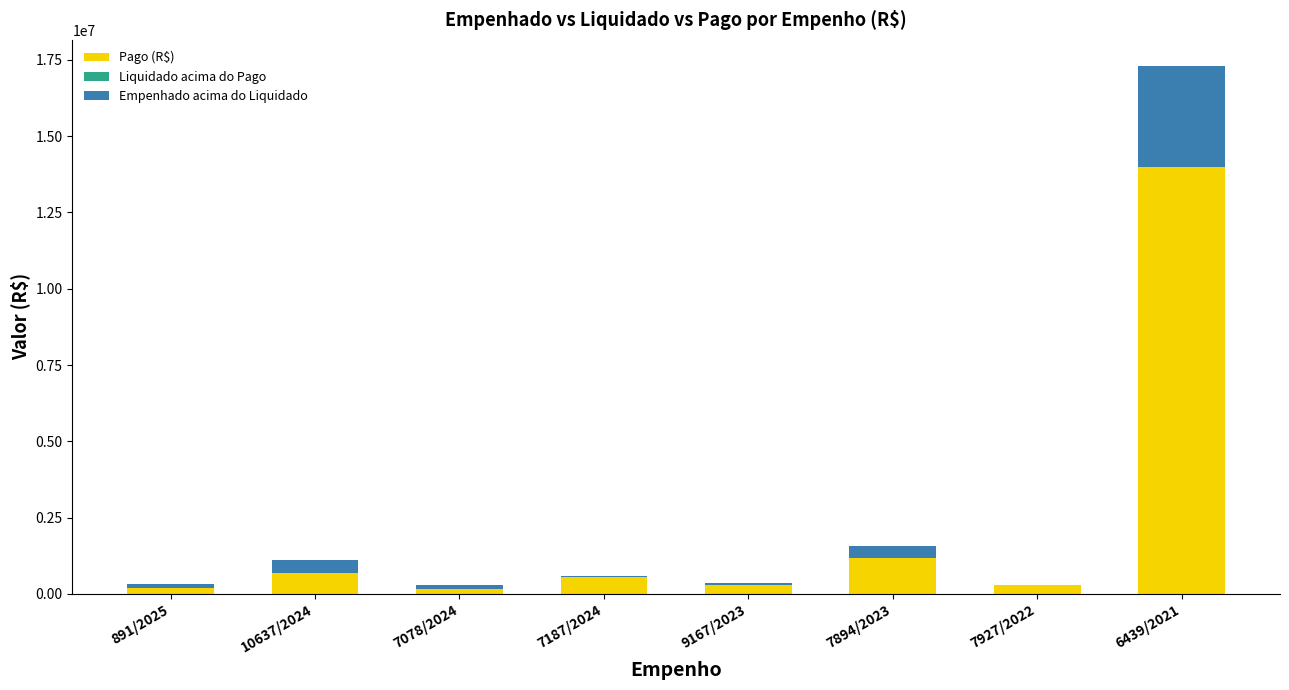

Which category has the highest value in the Pago (R$) series?

6439/2021